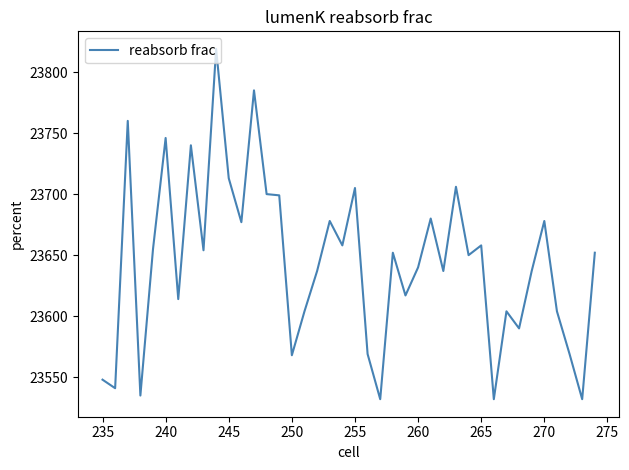

What is the difference between the maximum and minimum values?

287